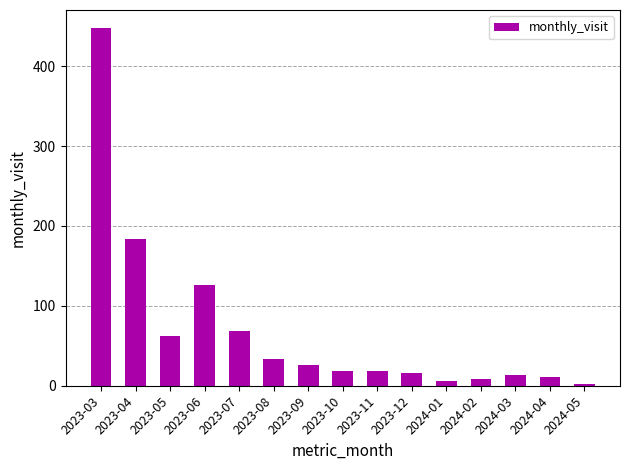

What is the ratio of the value at 2023-09 to the value at 2023-12?

1.6